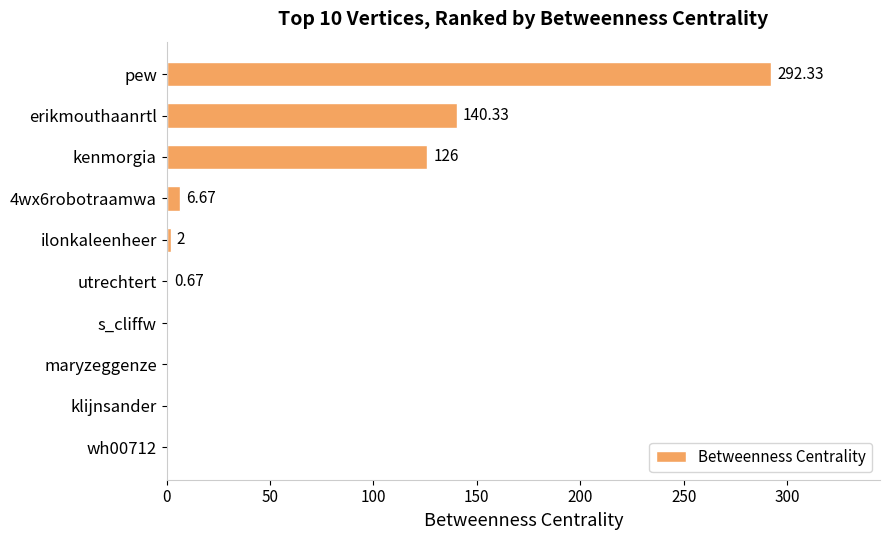

At which label is the value closest to 146?

erikmouthaanrtl